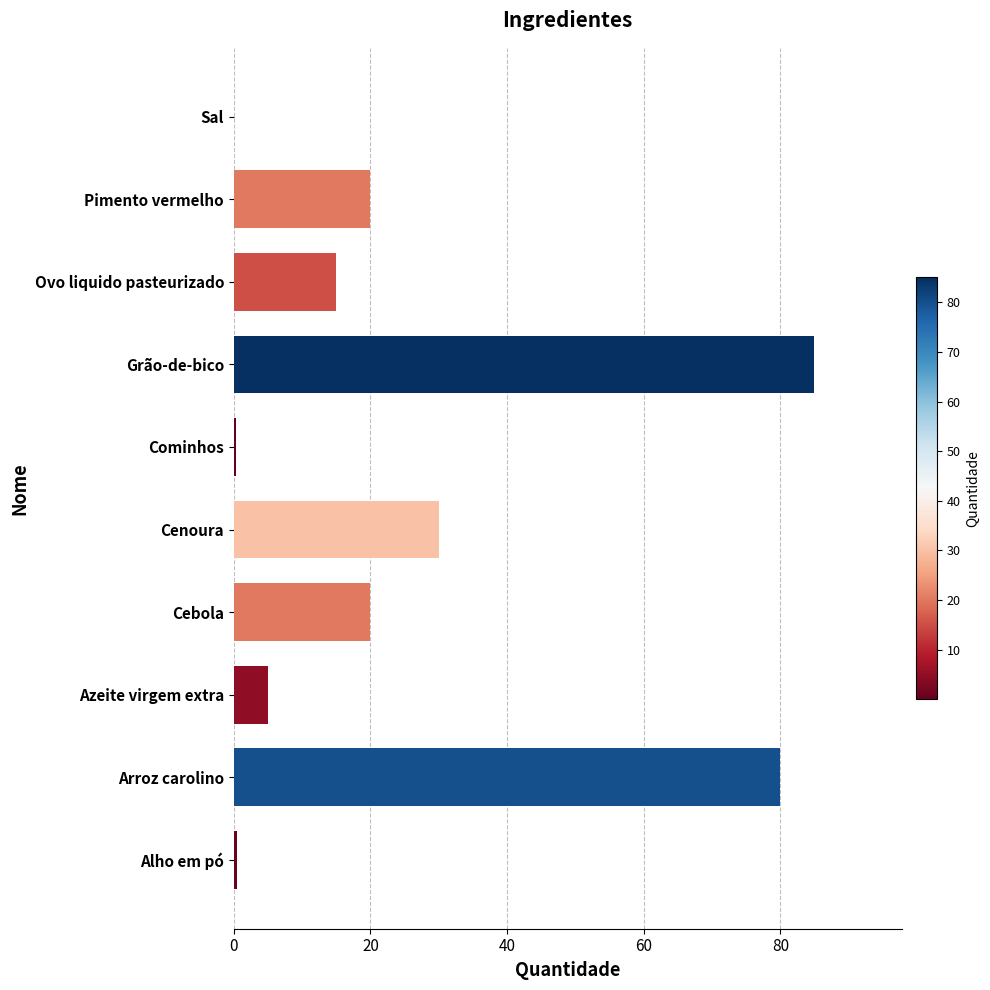

Which category has the highest value across all series?

Grão-de-bico